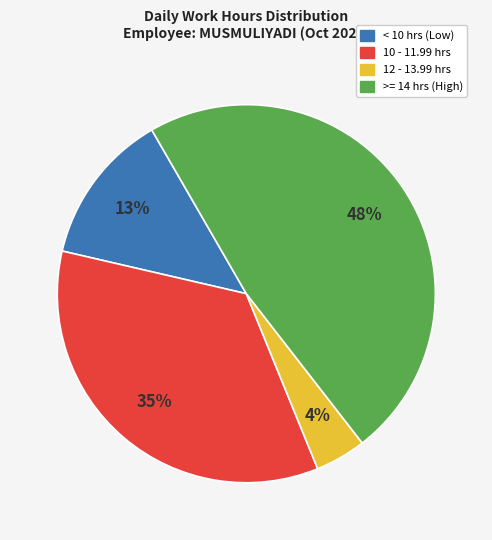

To the nearest percent, what is the average slice percentage?

25%